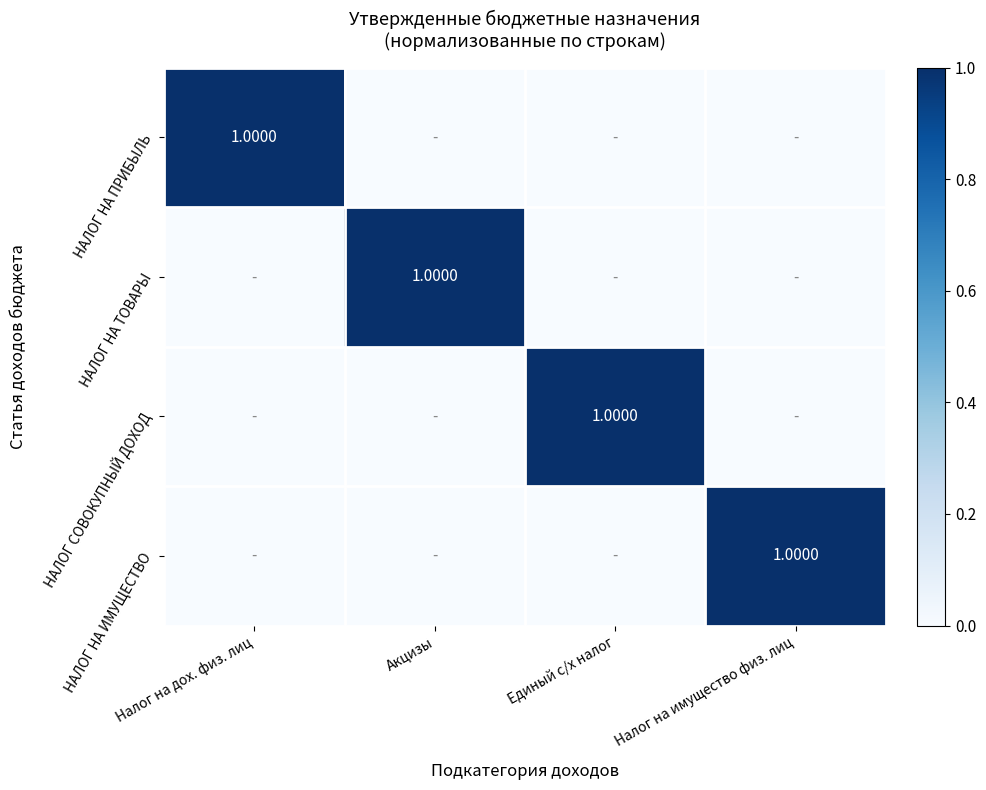

Is the value of НАЛОГ НА ПРИБЫЛЬ at Единый с/х налог greater than the value of НАЛОГ НА ИМУЩЕСТВО at Единый с/х налог?

No